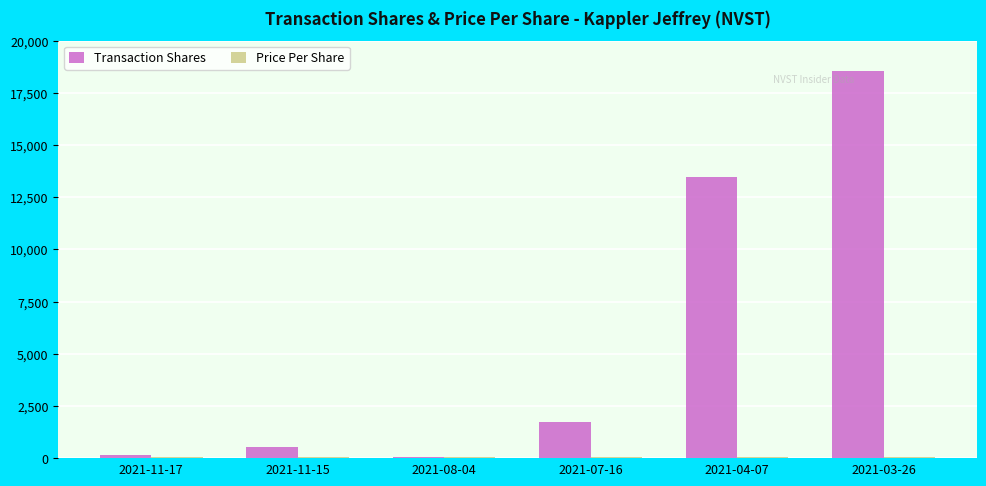

Between 2021-04-07 and 2021-03-26, which series saw the biggest shift?

Transaction Shares